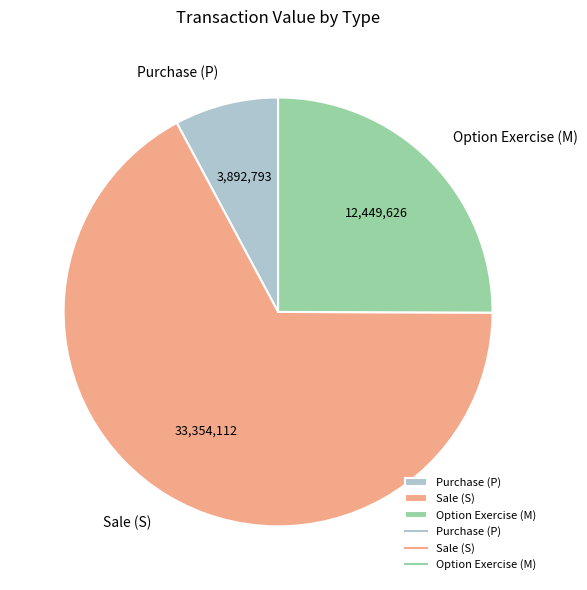

Which has a higher value, Sale (S) or Purchase (P)?

Sale (S)